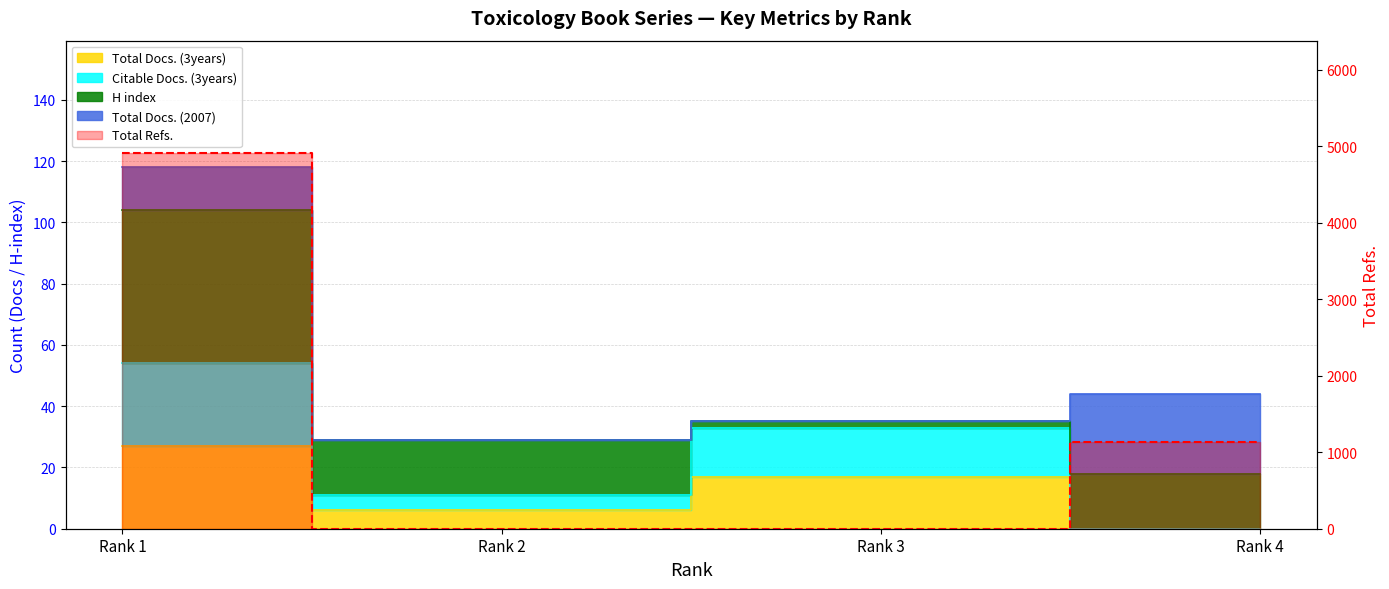

What is the difference between the maximum and minimum values?

4907